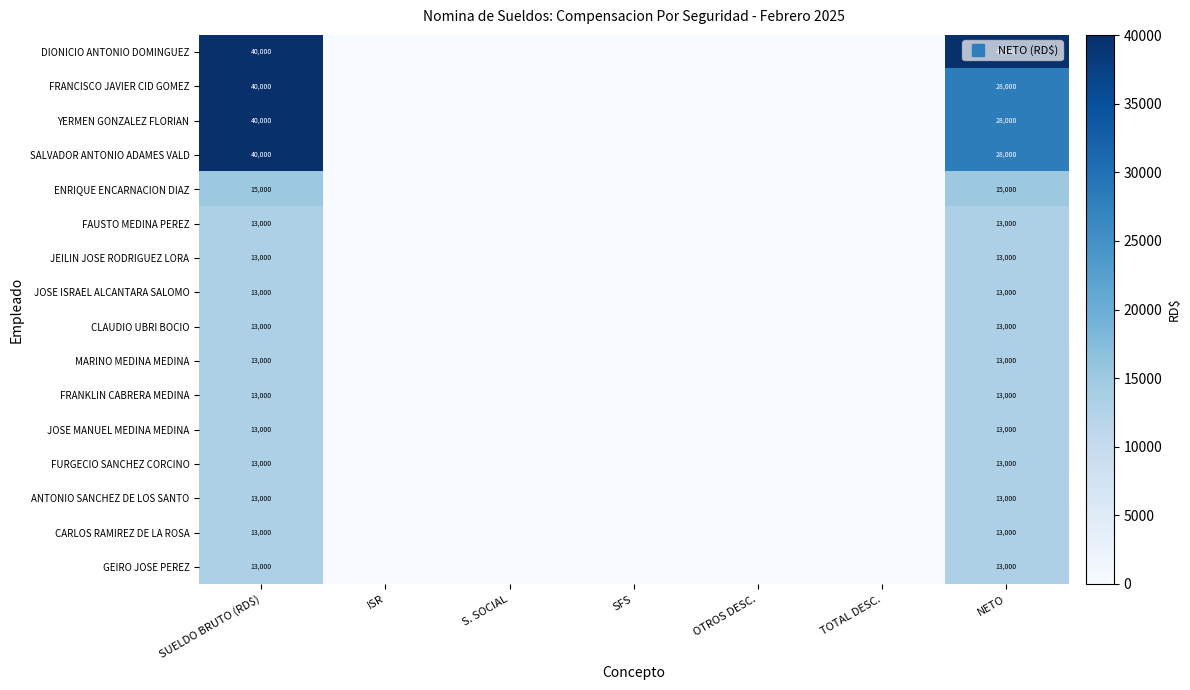

How many positive values does the ANTONIO SANCHEZ DE LOS SANTO series have?

2